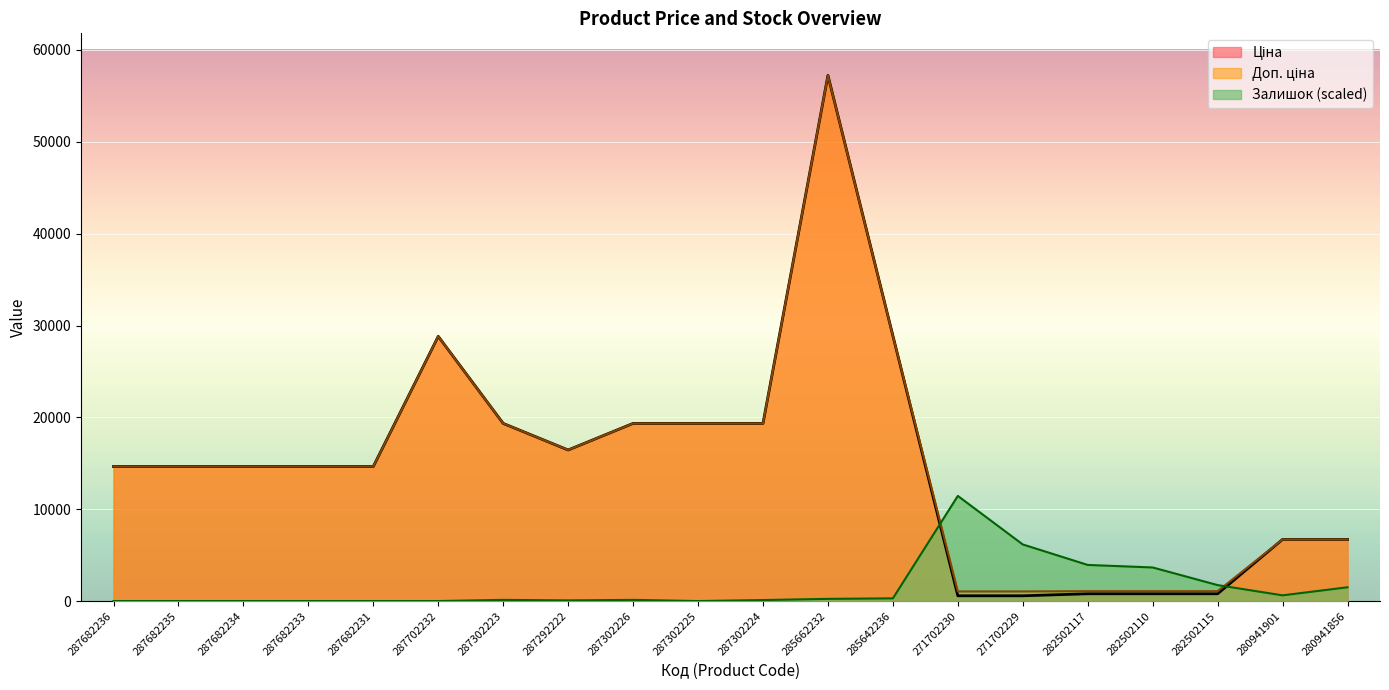

Which series has the largest total across all categories?

Доп. ціна